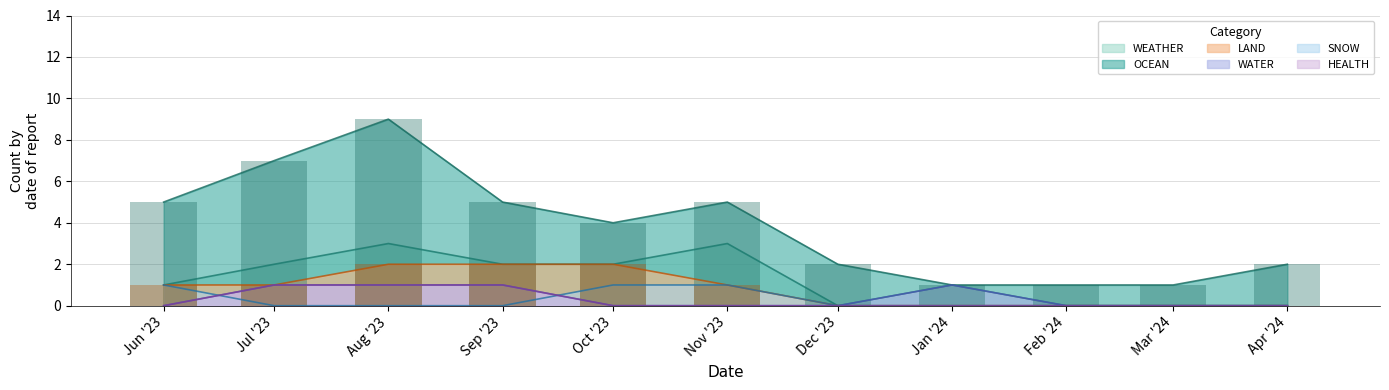

What is the highest value of the OCEAN series?

9